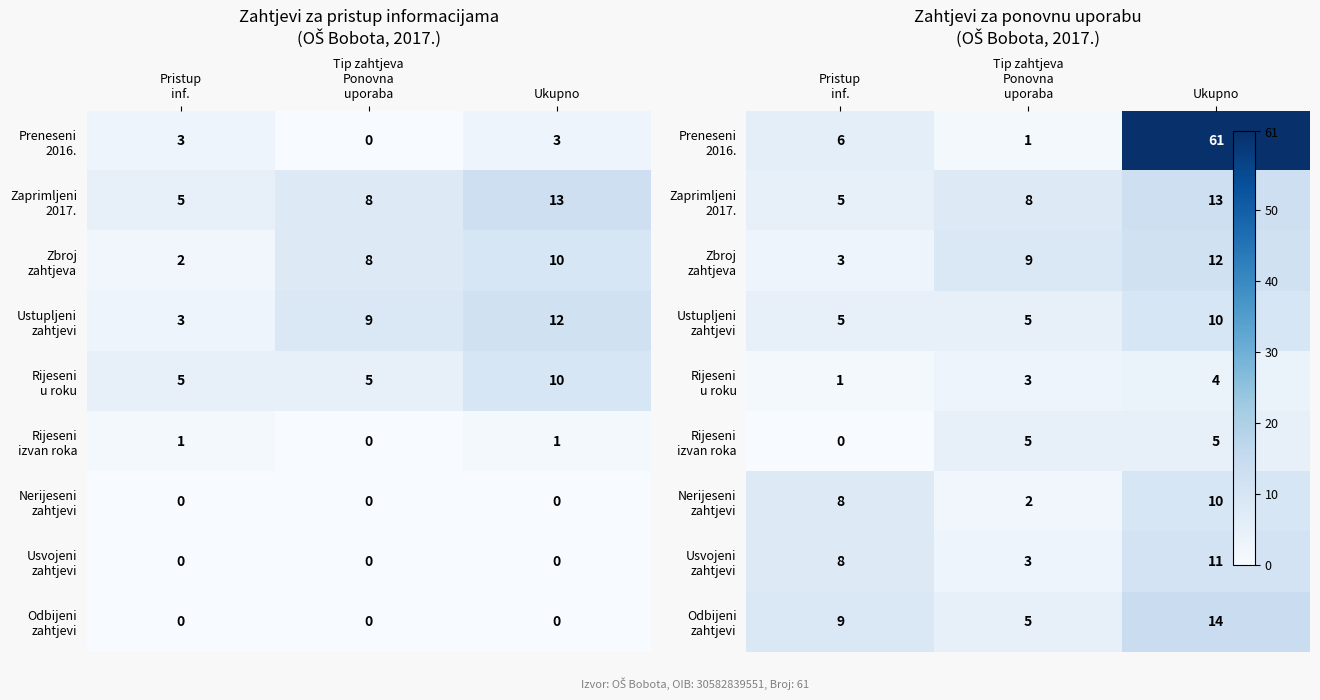

Where does the Odbijeni zahtjevi series first go above 9?

Ukupno